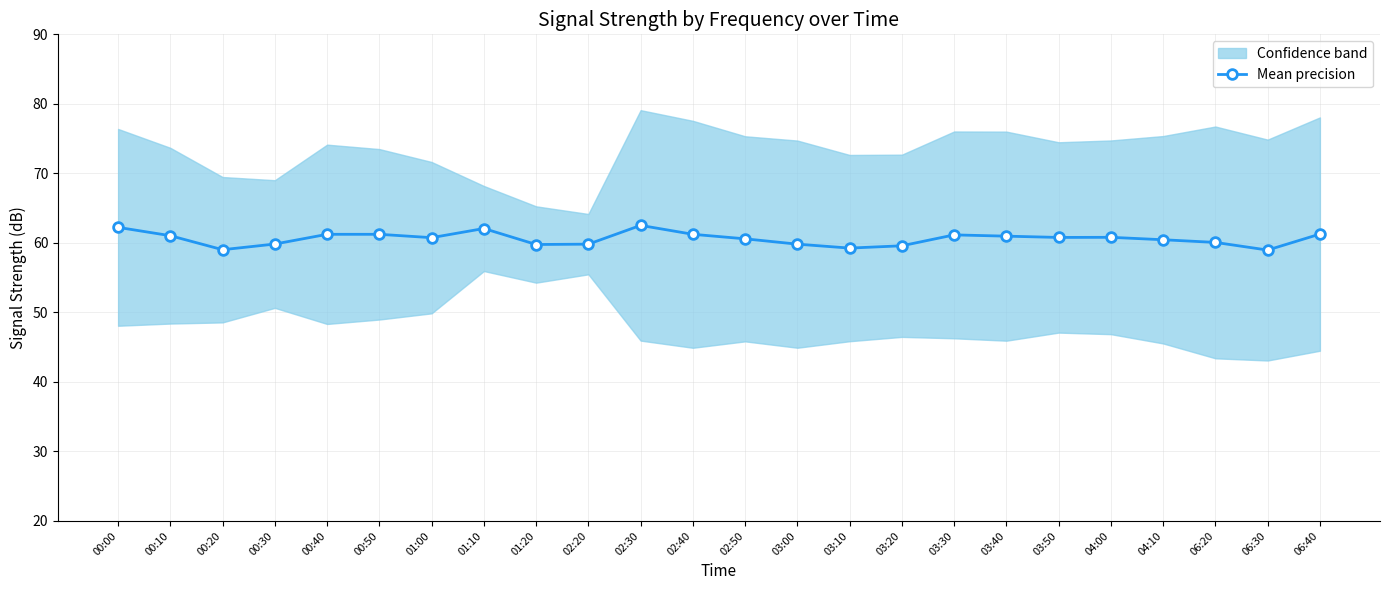

What is the greatest value displayed?

62.5